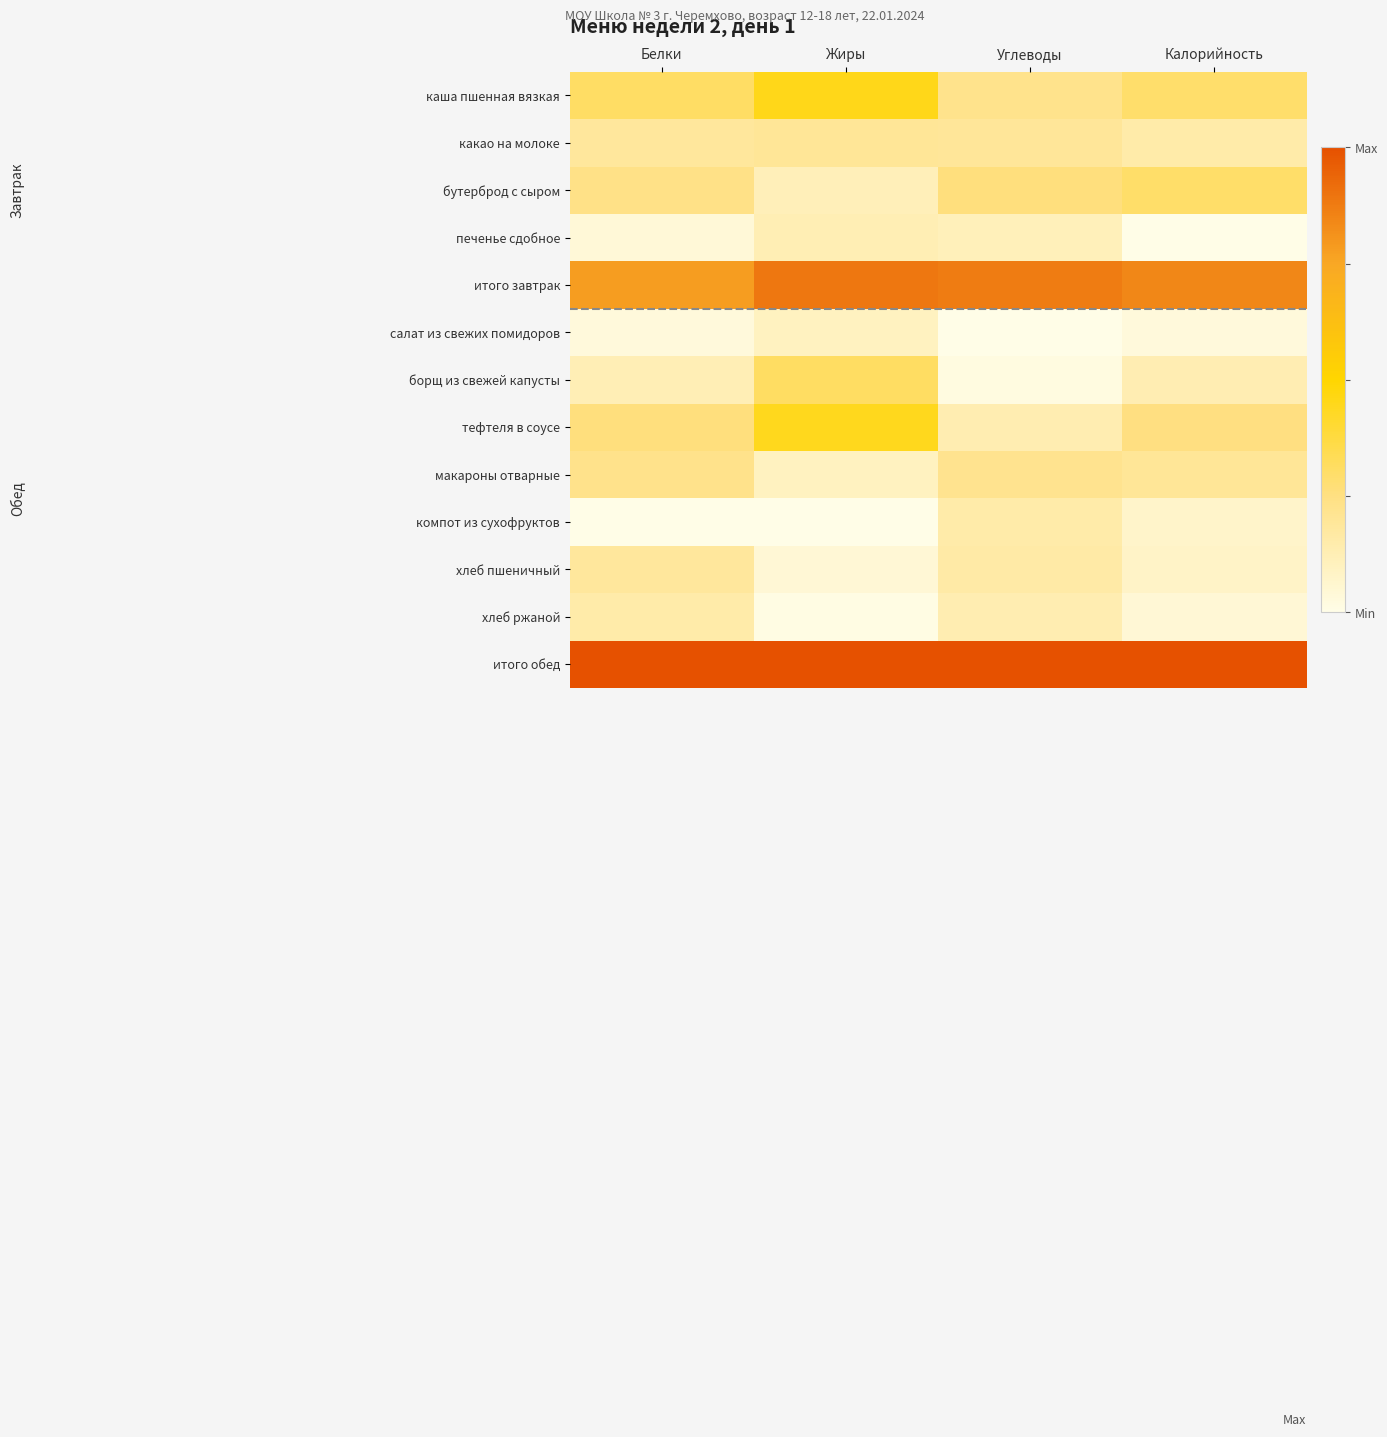

Rank the series by their maximum value, from highest to lowest.

итого обед, итого завтрак, каша пшенная вязкая, тефтеля в соусе, борщ из свежей капусты, бутерброд с сыром, макароны отварные, какао на молоке, хлеб пшеничный, компот из сухофруктов, хлеб ржаной, печенье сдобное, салат из свежих помидоров